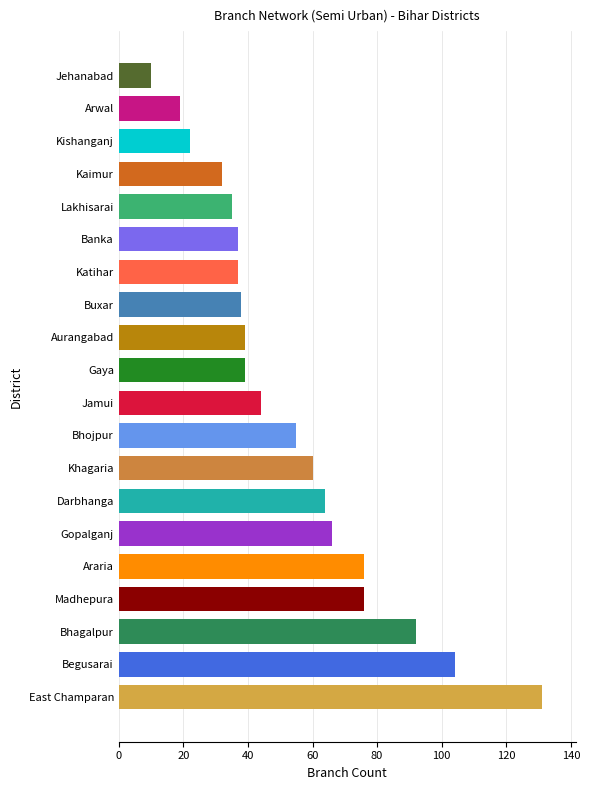

The value at Aurangabad is 39. True or false?

True